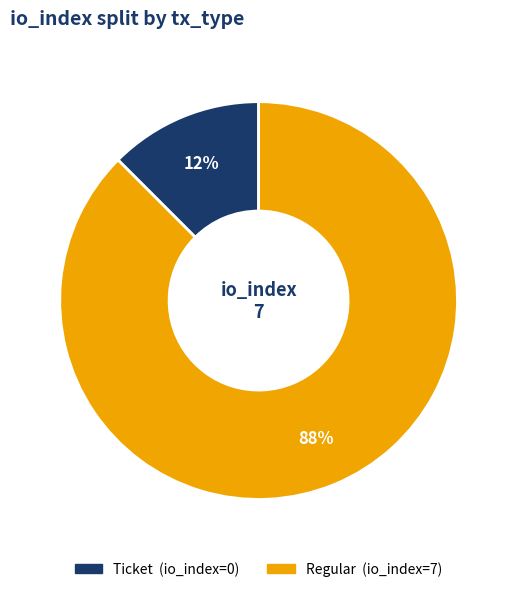

Which category accounts for the majority?

Regular (io_index=7)